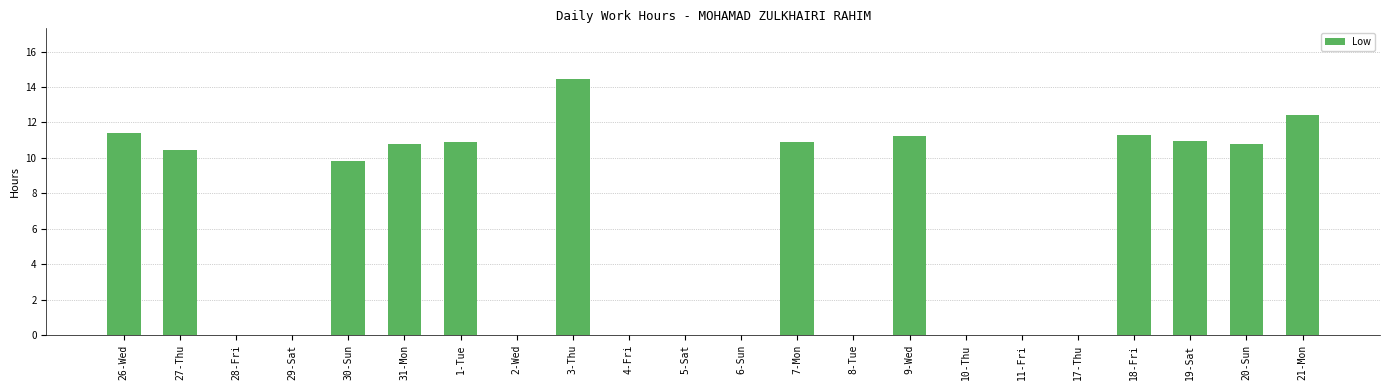

At which label is the value closest to 7?

30-Sun